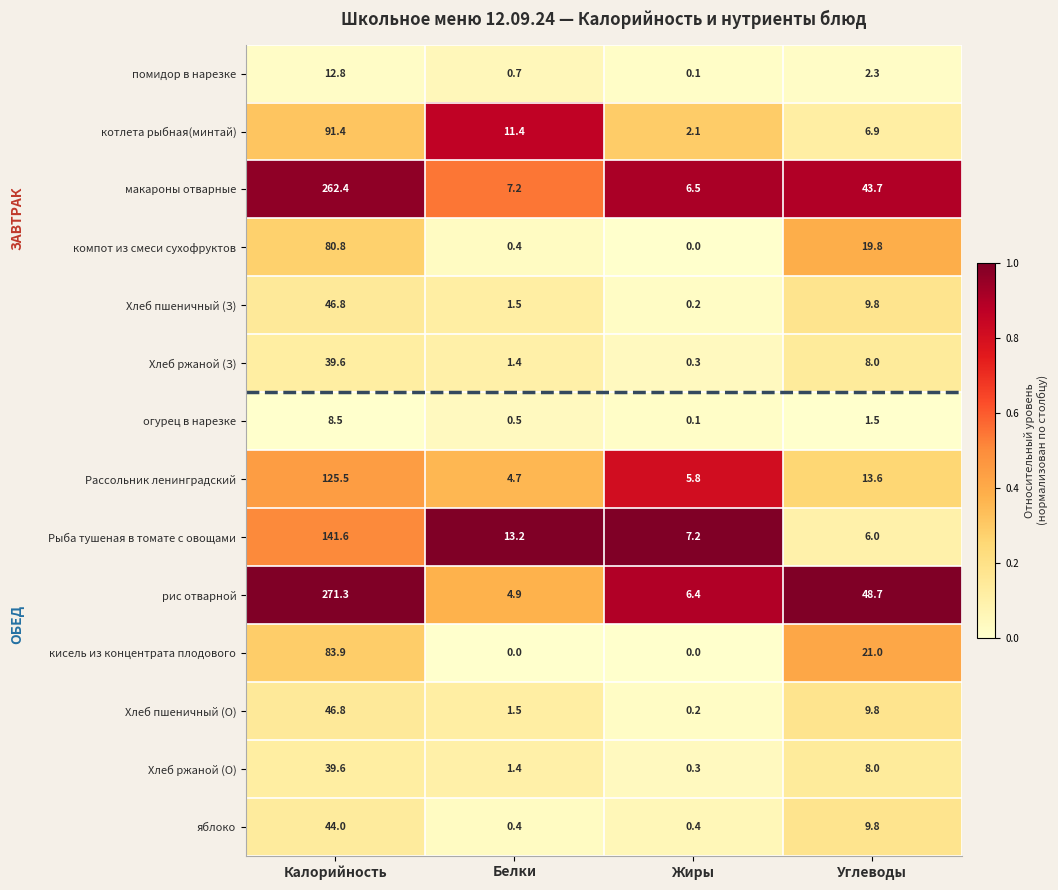

What is the sum of all Рассольник ленинградский values?

149.6